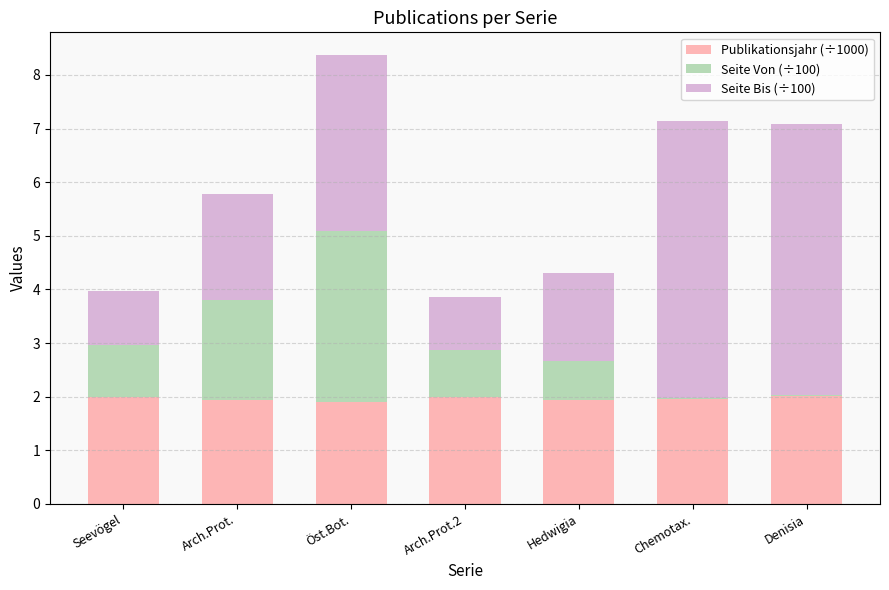

What is the maximum value for Publikationsjahr (÷1000)?

2.0